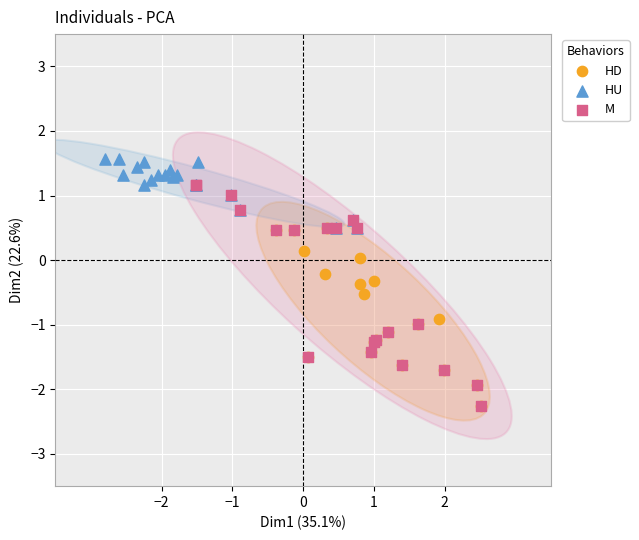

Which series has the widest spread of Y values?

M